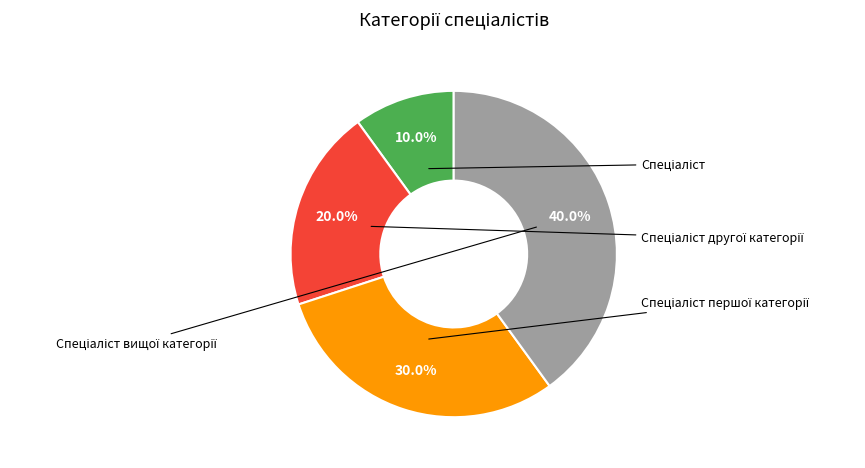

Is there a majority slice in this chart?

No